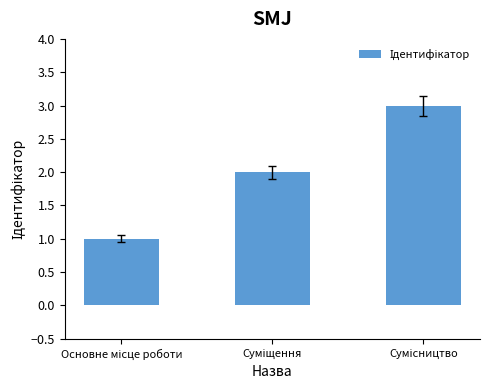

Reading left to right, extract all data points from this chart.

1	2	3